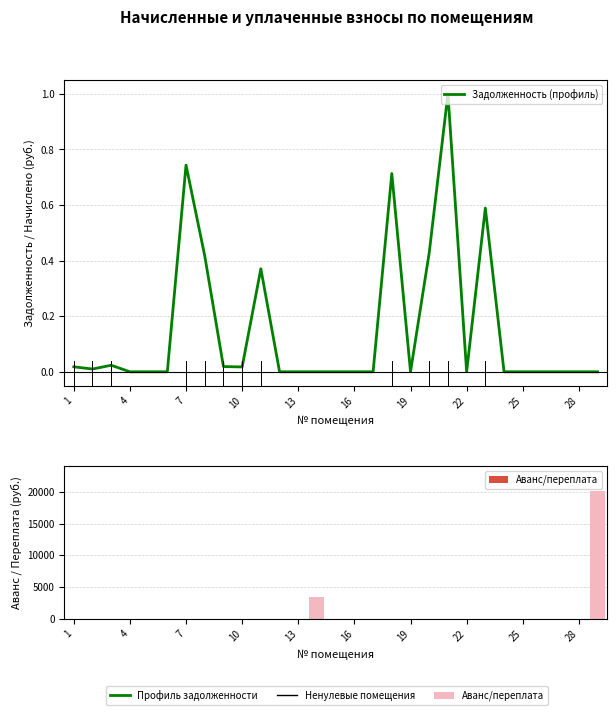

Which series has the widest spread of values?

Аванс/переплата